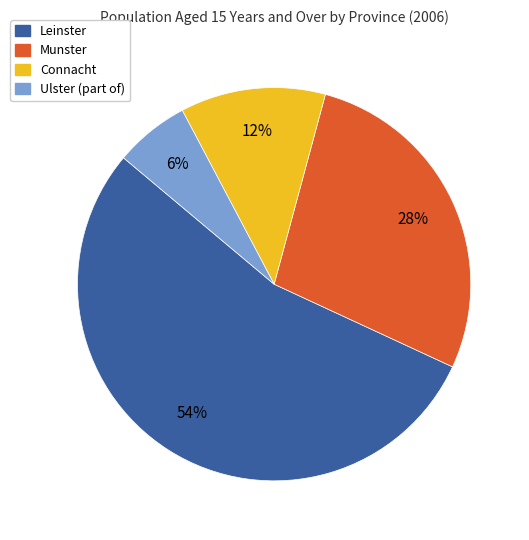

Which category has the biggest portion of the pie?

Leinster